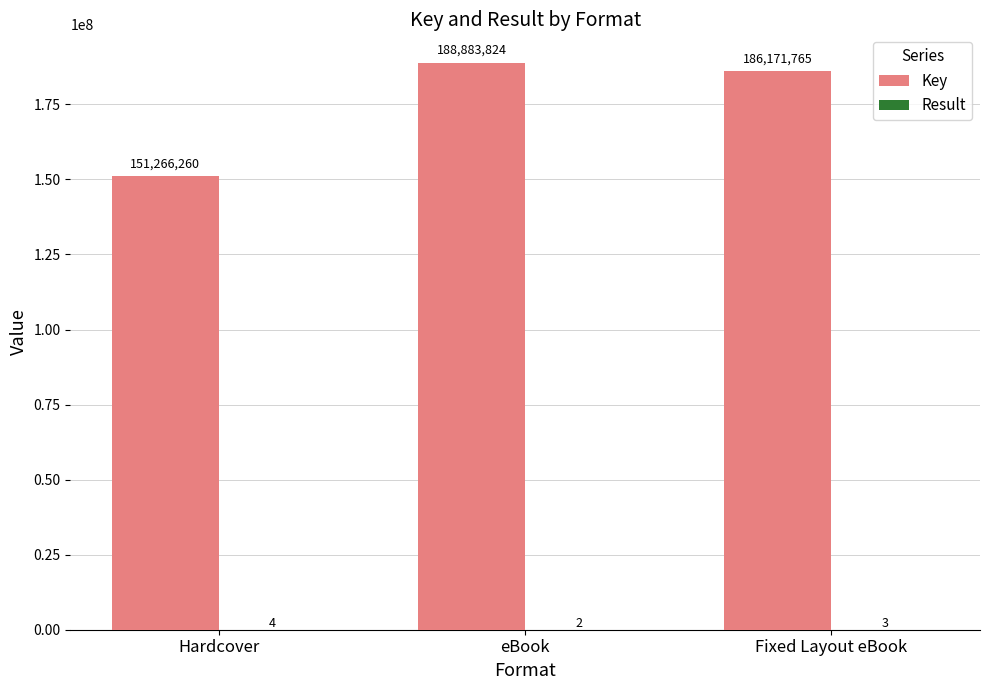

What is the sum of the Key values at eBook and Fixed Layout eBook?

375055589.0